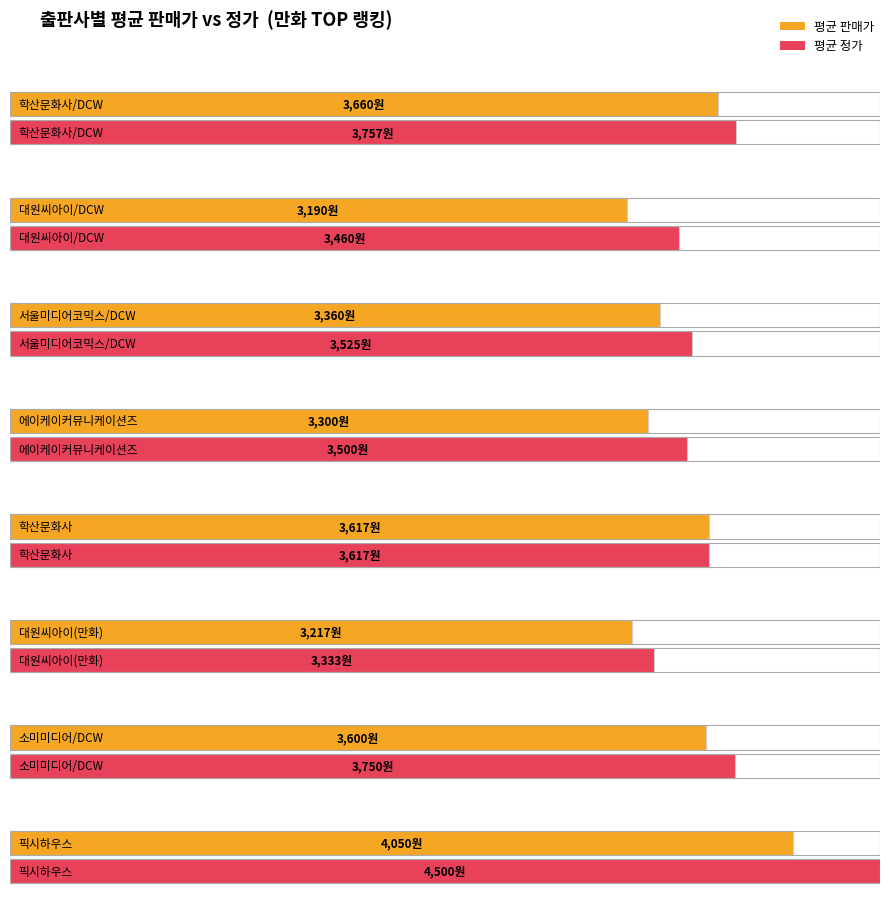

List the labels in order of 최대(정규화) value, largest first.

0, 4, 3, 2, 1, 6, 5, 7